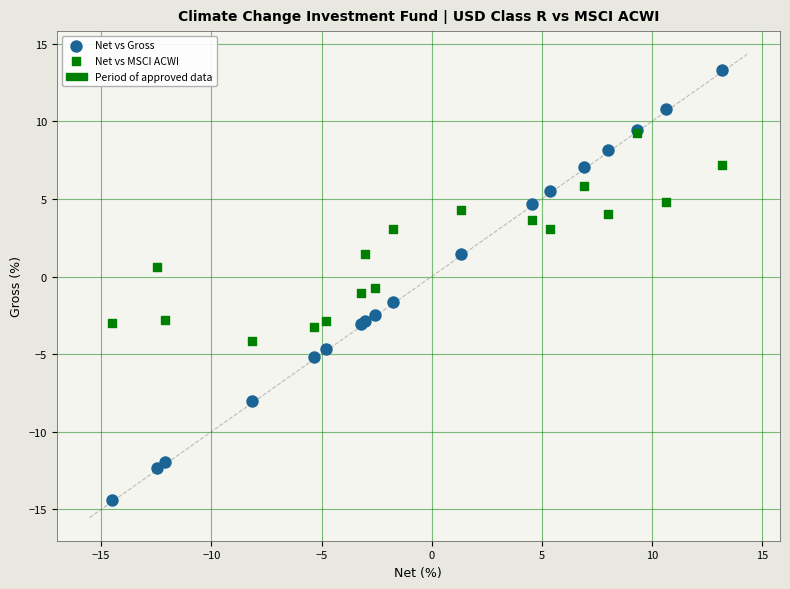

Which series has the widest spread of Y values?

Net vs Gross